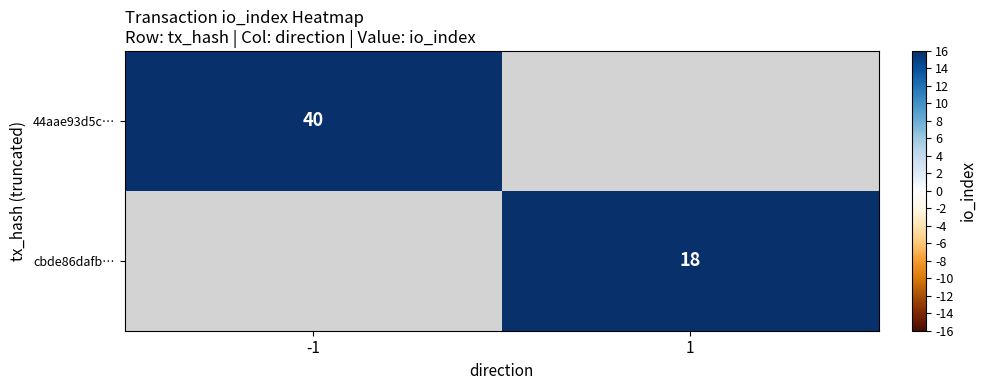

At which category does the chart reach its minimum across all series?

1